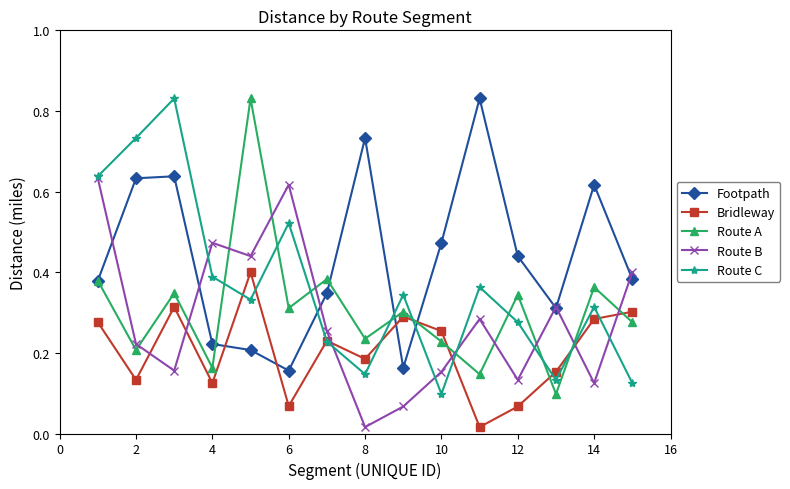

At how many categories does at least one series exceed 0?

15